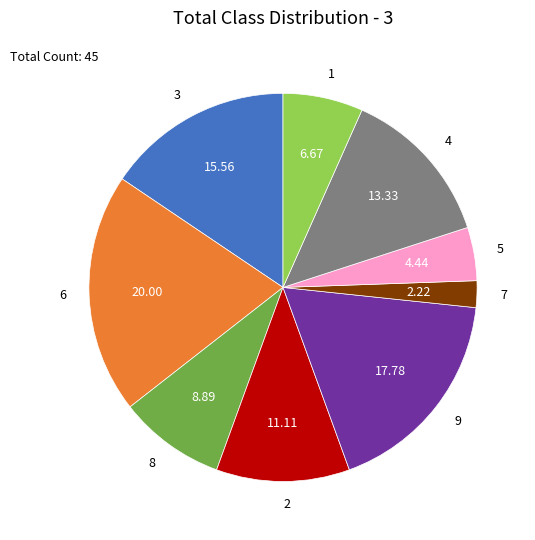

How many segments does this pie chart have?

9